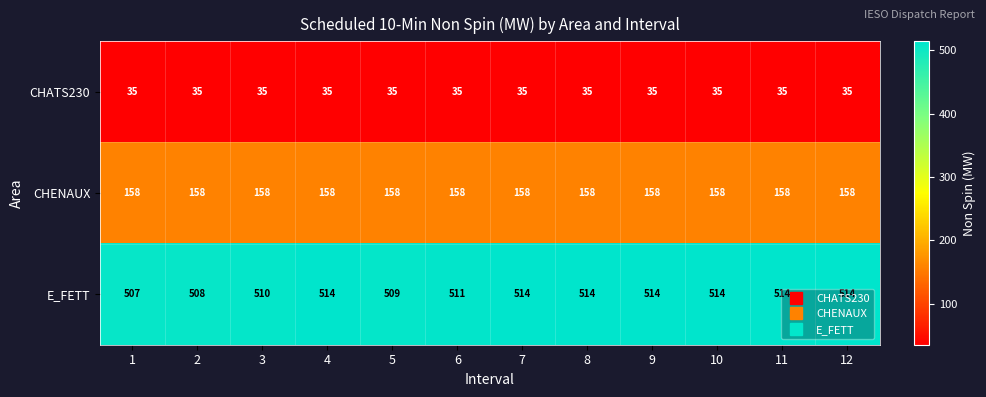

At which label is E_FETT closest to 510?

3